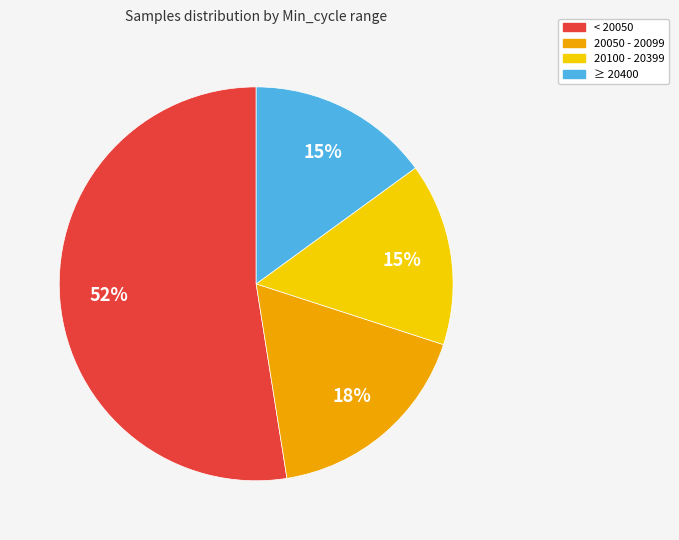

To the nearest percent, what is the average slice percentage?

25%